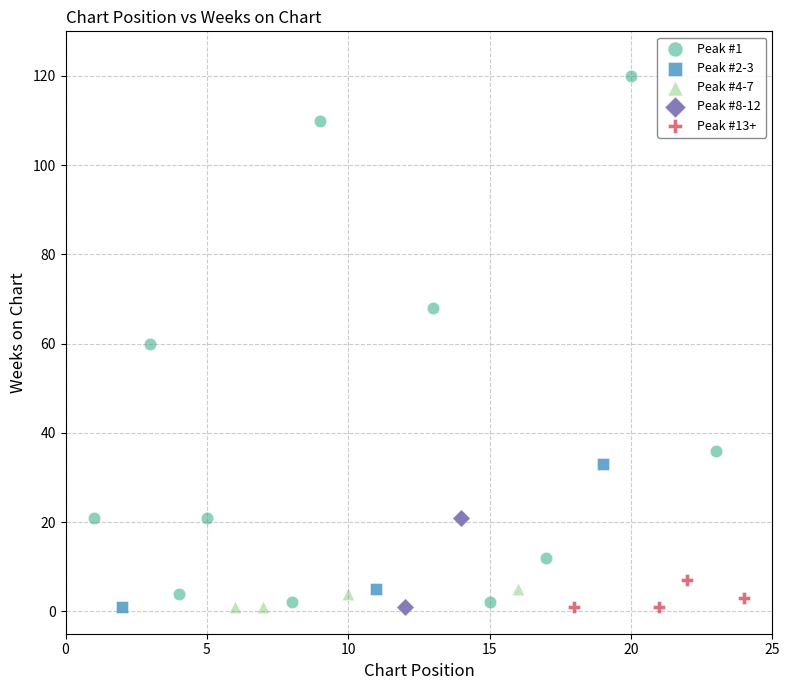

What are all the series names shown in the legend?

Peak #1, Peak #2-3, Peak #4-7, Peak #8-12, Peak #13+